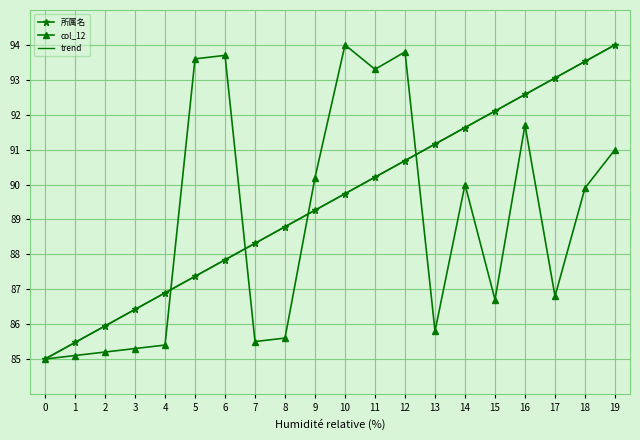

Reading left to right, list all the values displayed in this chart.

所属名: 0=85.0	1=85.5	2=85.9	3=86.4	4=86.9	5=87.4	6=87.8	7=88.3	8=88.8	9=89.3	10=89.7	11=90.2	12=90.7	13=91.2	14=91.6	15=92.1	16=92.6	17=93.1	18=93.5	19=94.0
col_12: 0=85.0	1=85.1	2=85.2	3=85.3	4=85.4	5=93.6	6=93.7	7=85.5	8=85.6	9=90.2	10=94.0	11=93.3	12=93.8	13=85.8	14=90.0	15=86.7	16=91.7	17=86.8	18=89.9	19=91.0
trend: 0=85.0	1=85.5	2=85.9	3=86.4	4=86.9	5=87.4	6=87.8	7=88.3	8=88.8	9=89.3	10=89.7	11=90.2	12=90.7	13=91.2	14=91.6	15=92.1	16=92.6	17=93.1	18=93.5	19=94.0